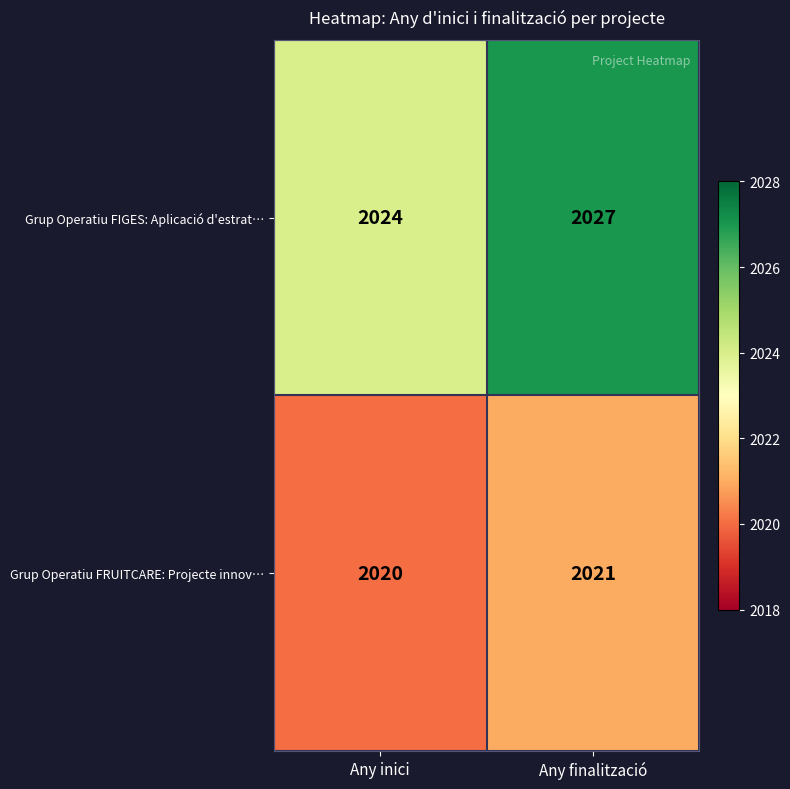

What is the difference between the maximum and minimum values in the Grup Operatiu FIGES: Aplicació d'estrat… series?

3